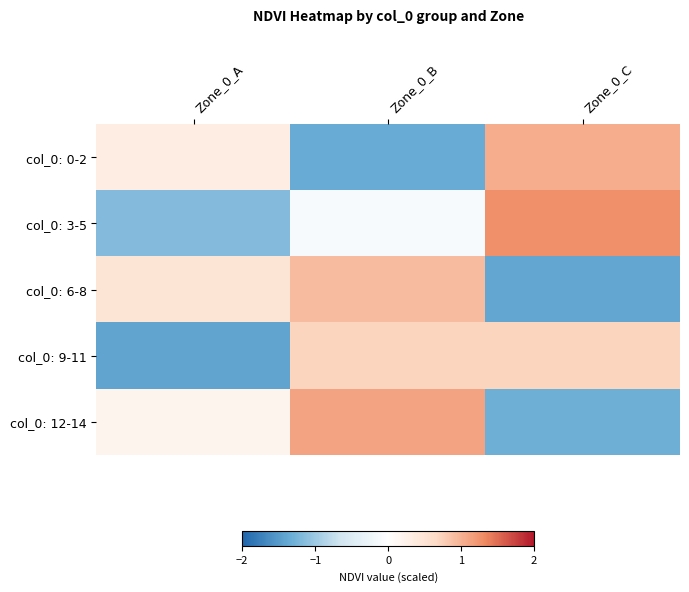

At which category does the chart reach its peak across all series?

Zone_0_C